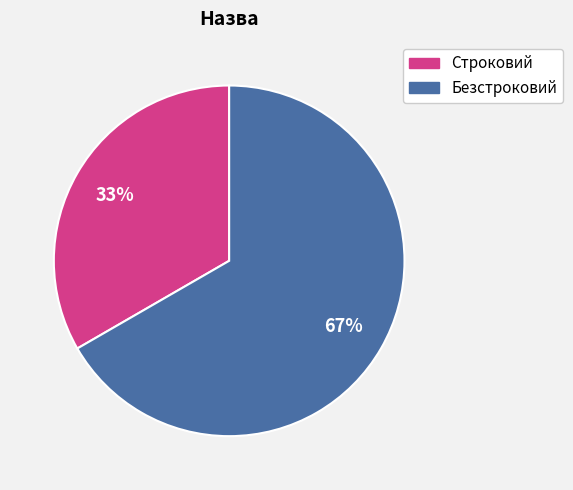

What is the largest slice in the pie chart?

Безстроковий